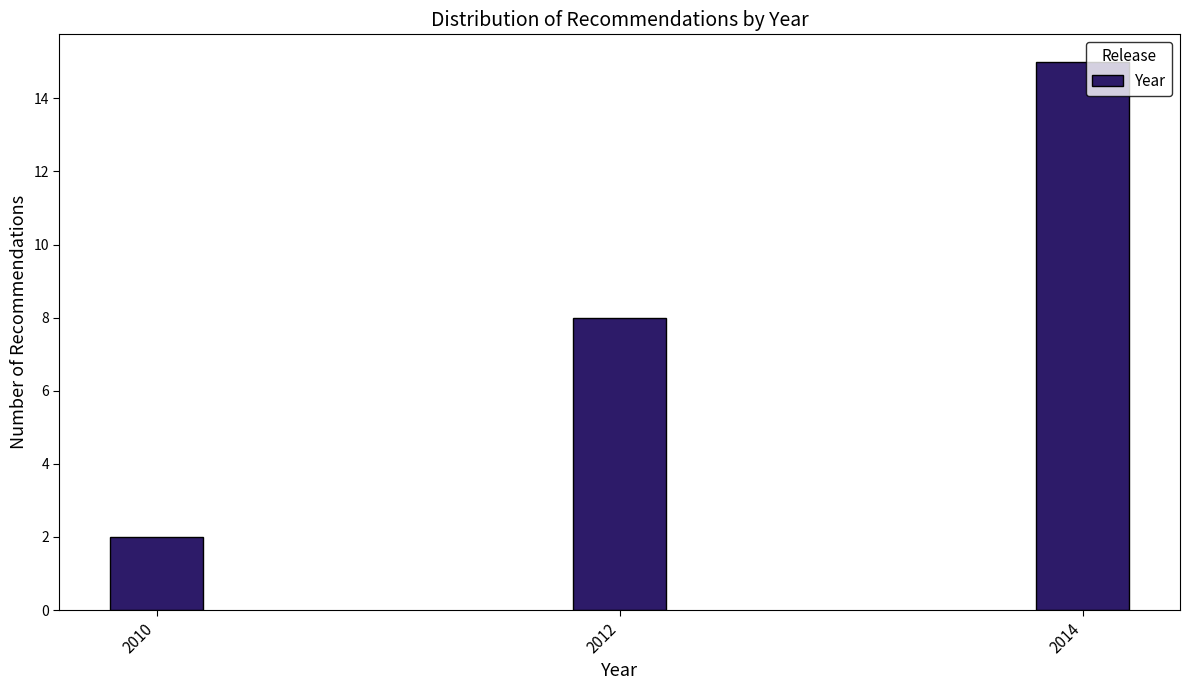

Reading left to right, transcribe all the data shown in this chart.

2	8	15